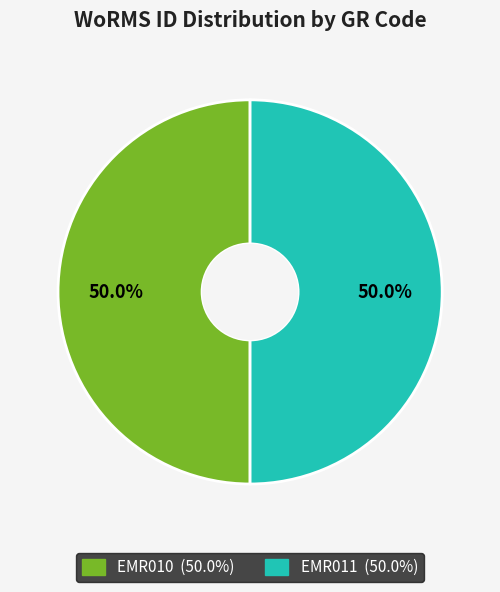

Approximately how many times larger is the value at EMR011 compared to EMR010?

1.0